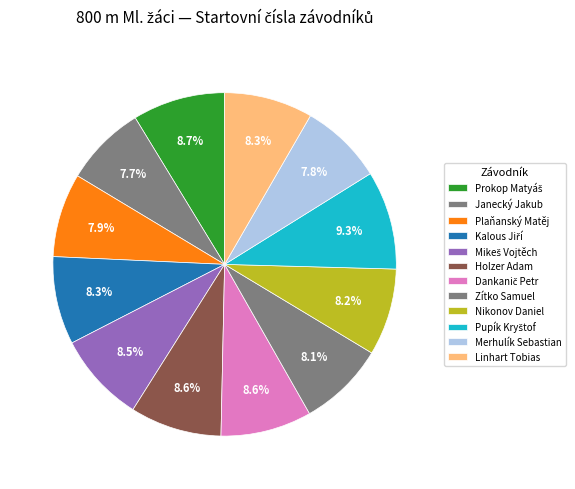

How much of the chart is everything except Merhulík Sebastian?

92.2%